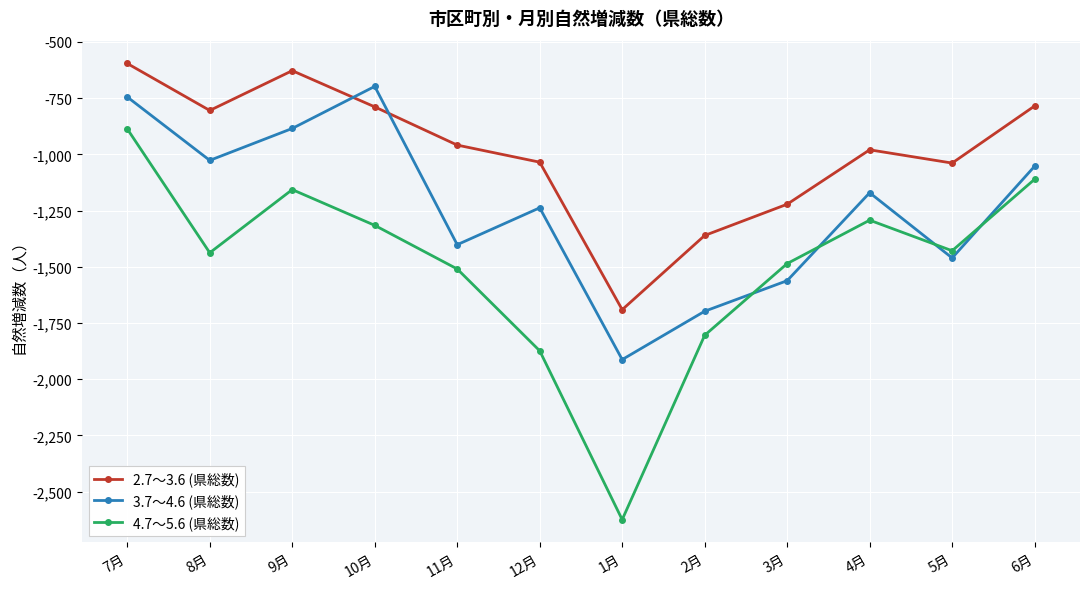

At which label does 4.7～5.6 (県総数) first exceed -1429?

7月